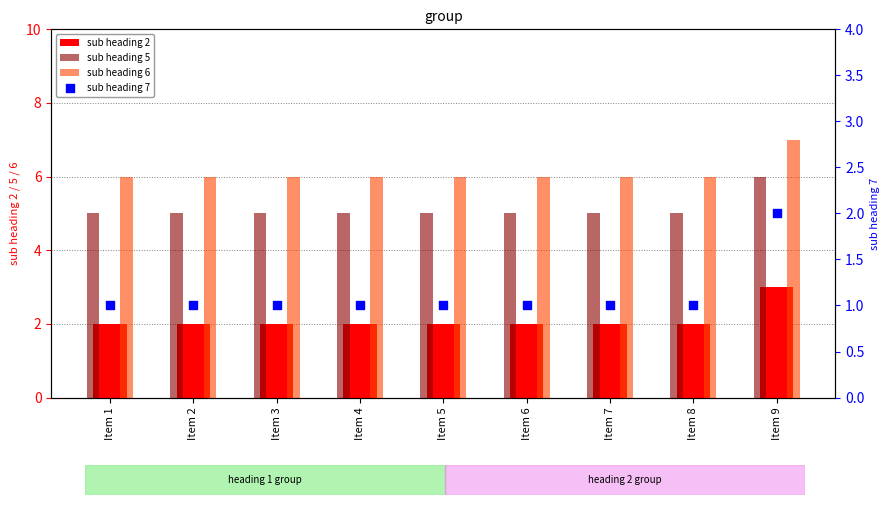

Which series has the largest total across all categories?

sub heading 6